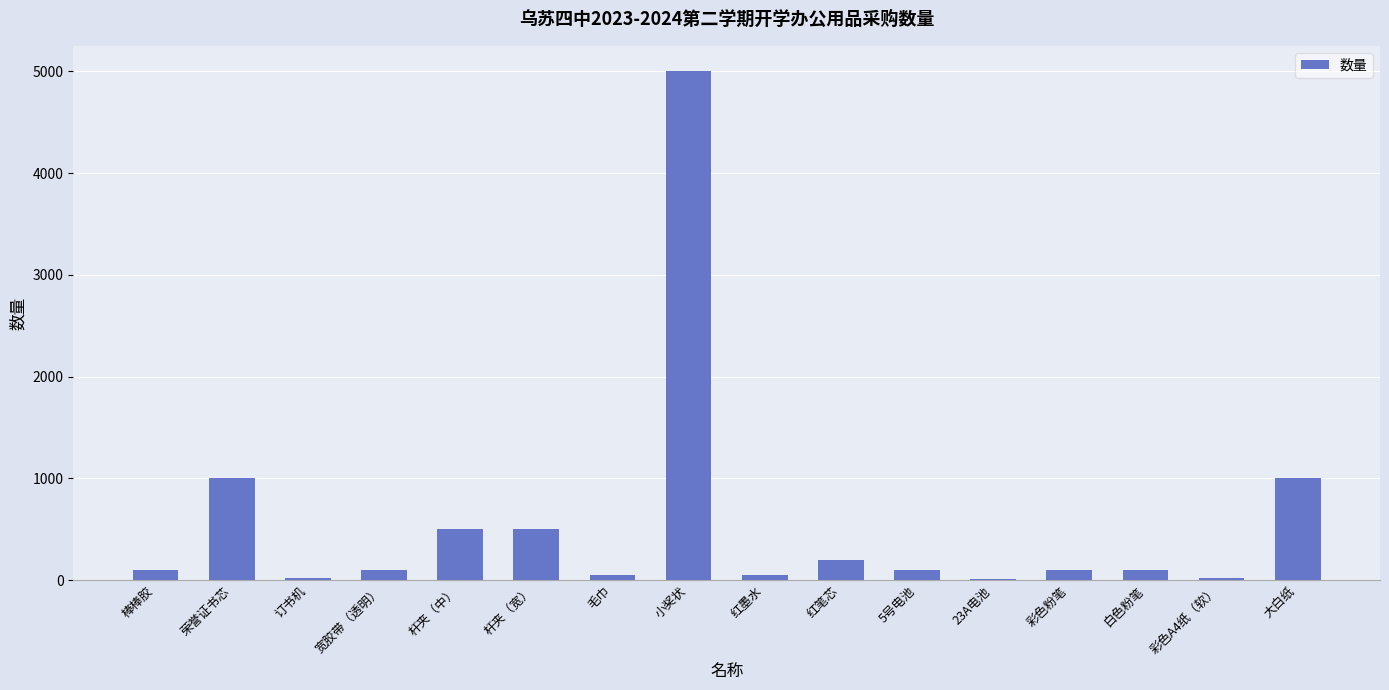

What is the sum of all values?

8850